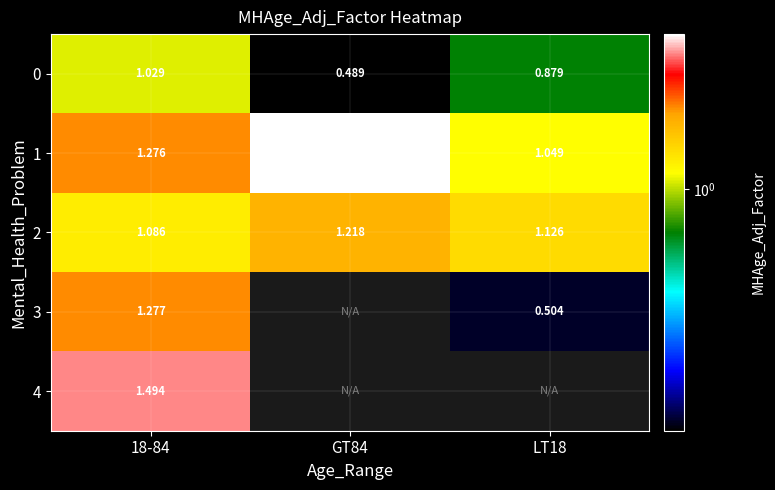

Is the value of 1 at 18-84 greater than the value of 3 at 18-84?

No